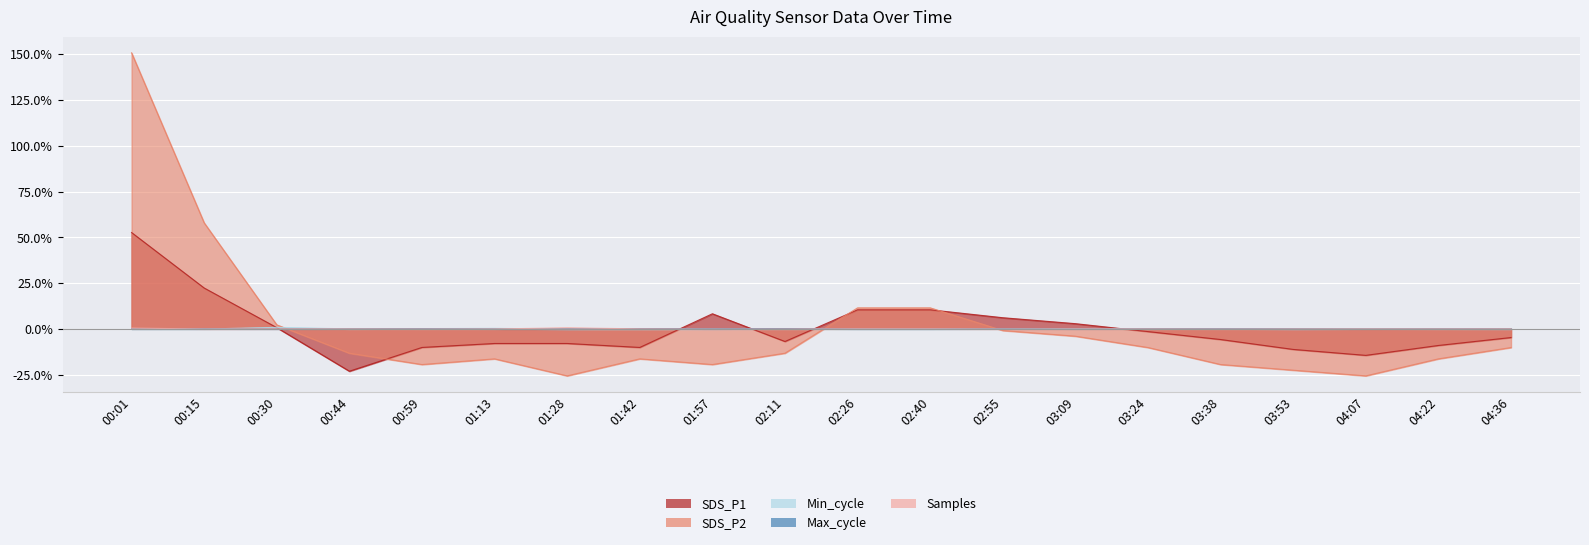

What is the value of the Max_cycle point at the 10th from the left?

0.1